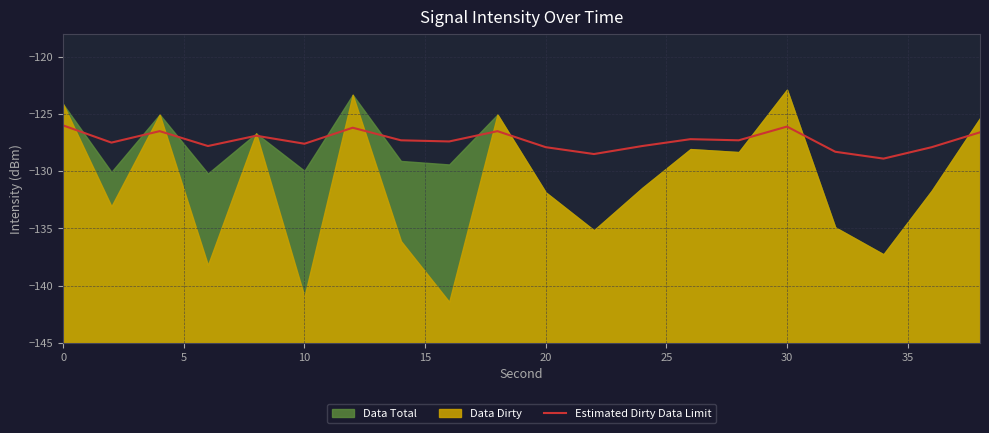

Read the value at 30.

-126.2